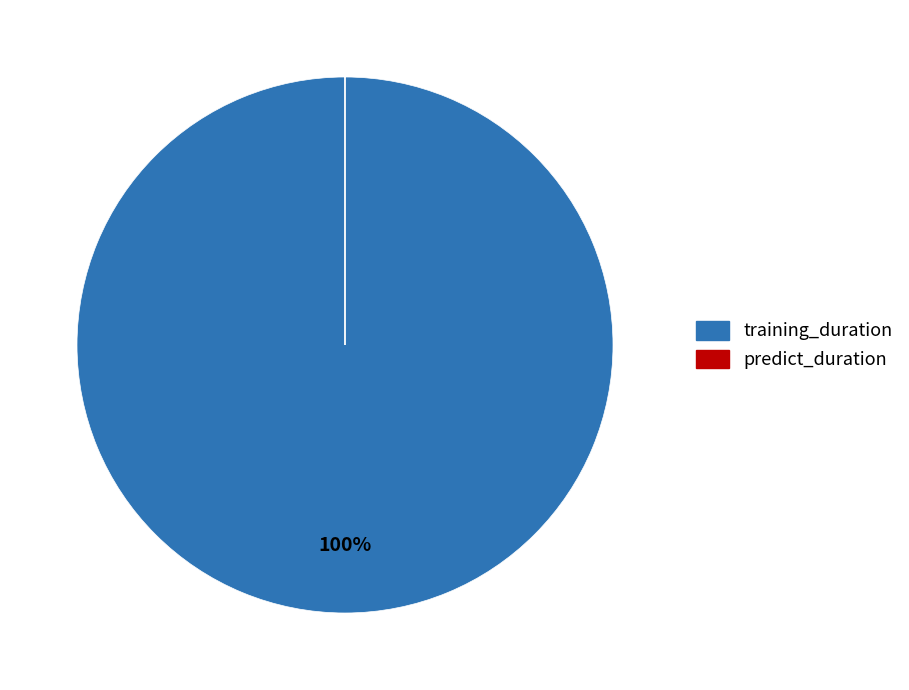

Is training_duration the majority of the pie?

Yes